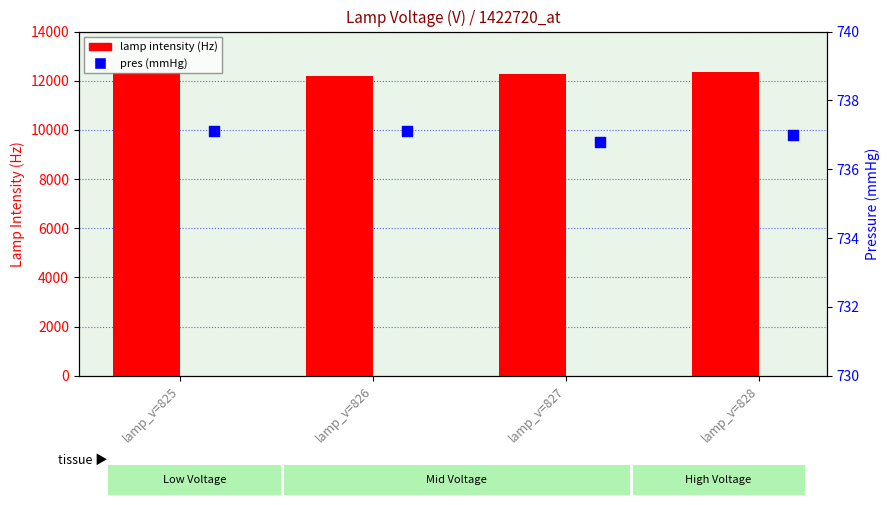

What are all the series names shown in the legend?

lamp intensity (Hz), pres (mmHg)